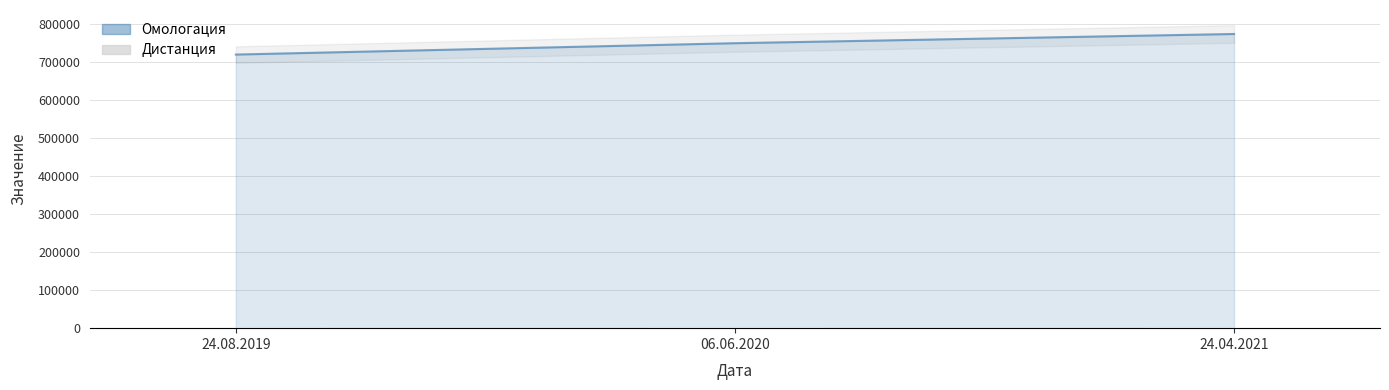

What position from the left is 06.06.2020?

2